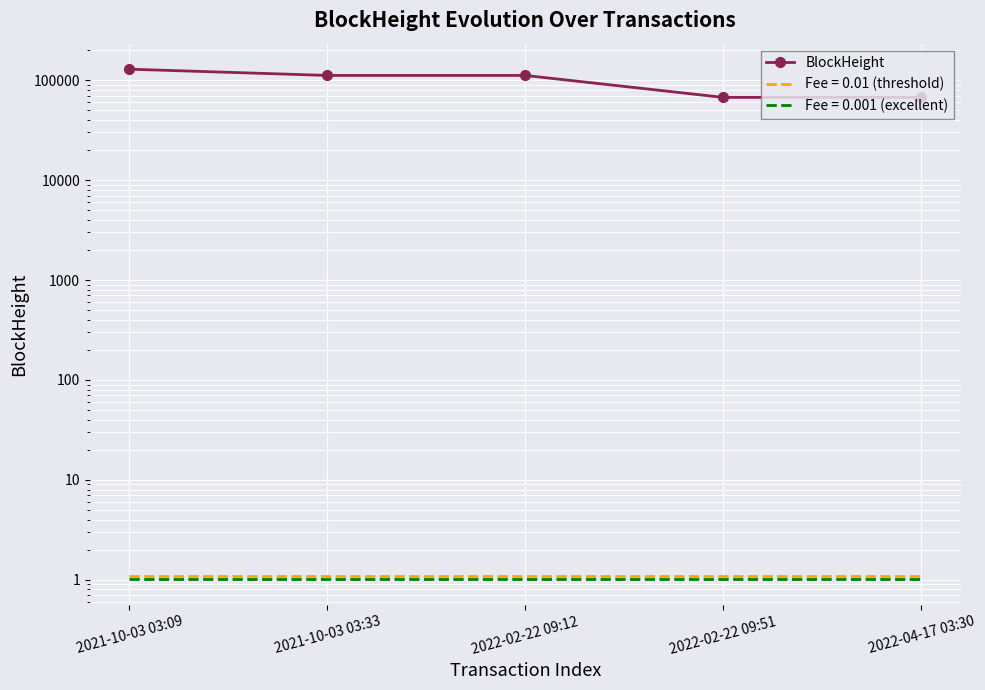

Reading left to right, extract all data points from this chart.

128778	111471	111461	67194	67191